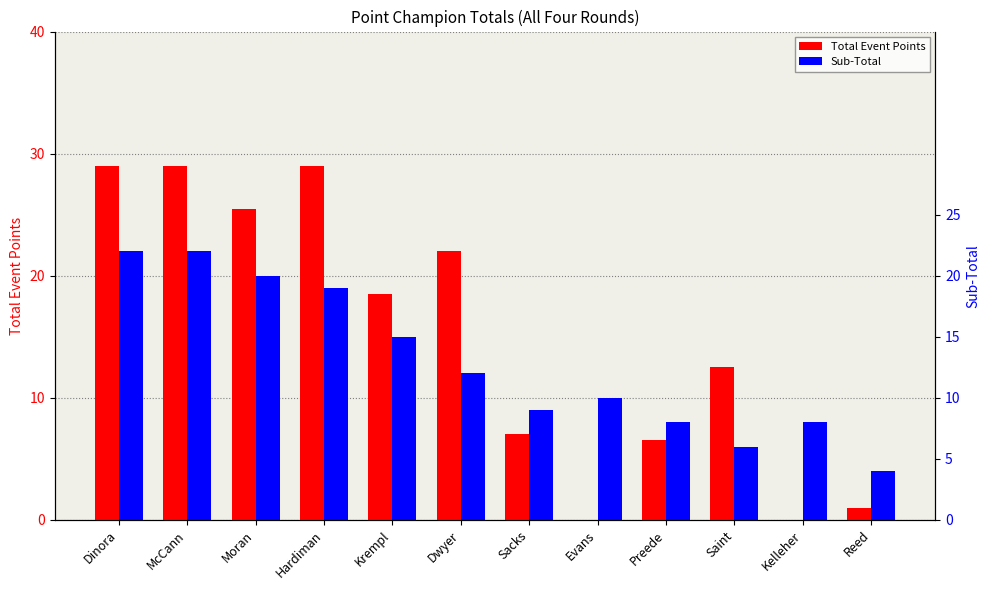

Are the bars horizontal?

No